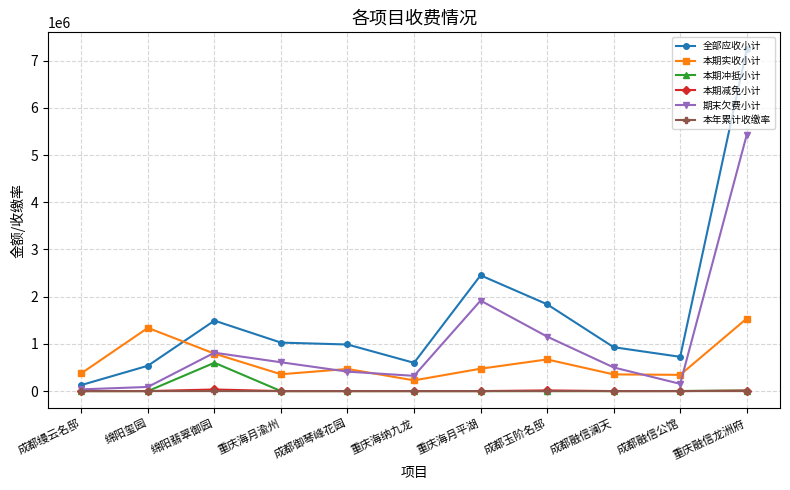

What is the total value across all series at 成都融信澜天?

1783645.9